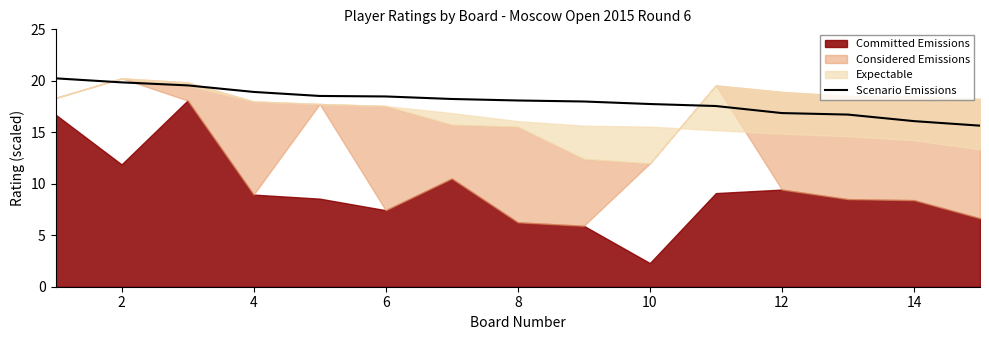

What is the highest value of the Scenario Emissions series?

20.2